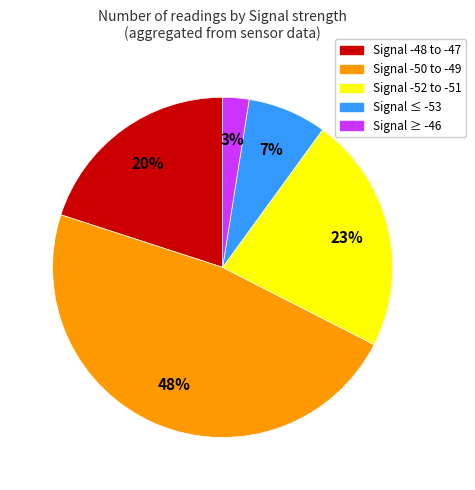

Is the sum of Signal ≤ -53 and Signal -52 to -51 greater than half?

No